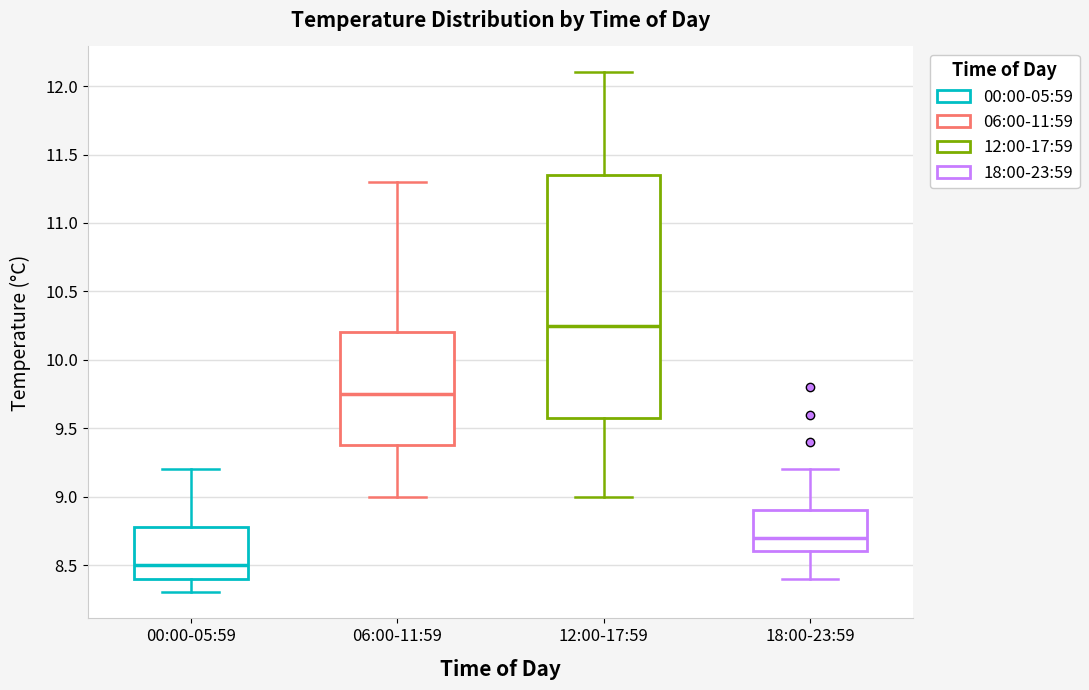

Reading left to right, read every box against the y-axis: the position of its median line, the range the box covers, and the ends of its whiskers. The values are not printed on the chart, so give them approximately, as read against the axis.

00:00-05:59: median 8.50, box 8.40 to 8.80, whiskers 8.30 to 9.20
06:00-11:59: median 9.75, box 9.40 to 10.20, whiskers 9.00 to 11.30
12:00-17:59: median 10.25, box 9.60 to 11.35, whiskers 9.00 to 12.10
18:00-23:59: median 8.70, box 8.60 to 8.90, whiskers 8.40 to 9.20